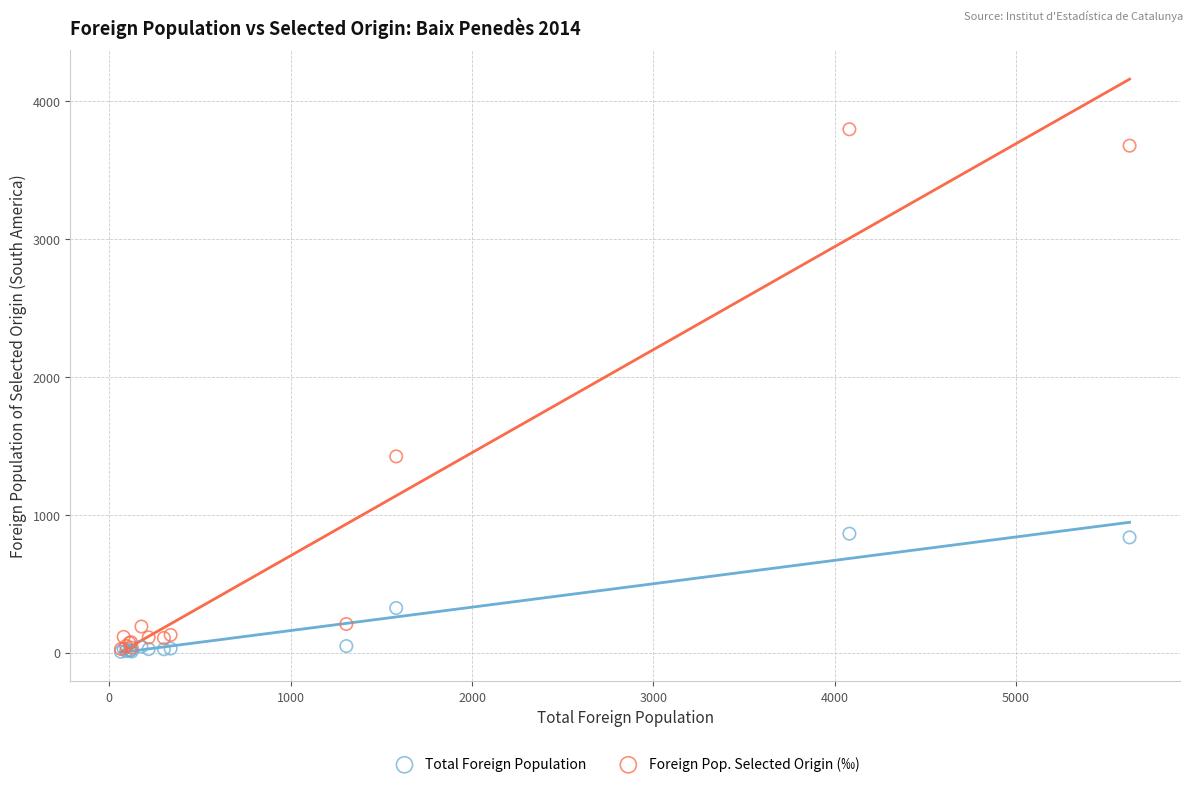

Which series has the widest spread of Y values?

Foreign Pop. Selected Origin (‰)